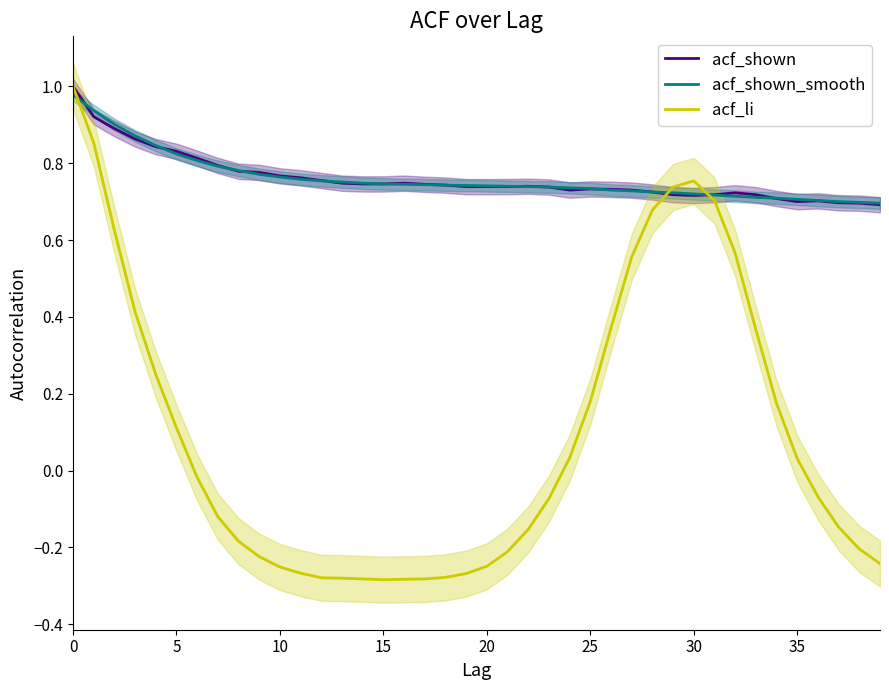

At which category does acf_li reach its first local peak?

30